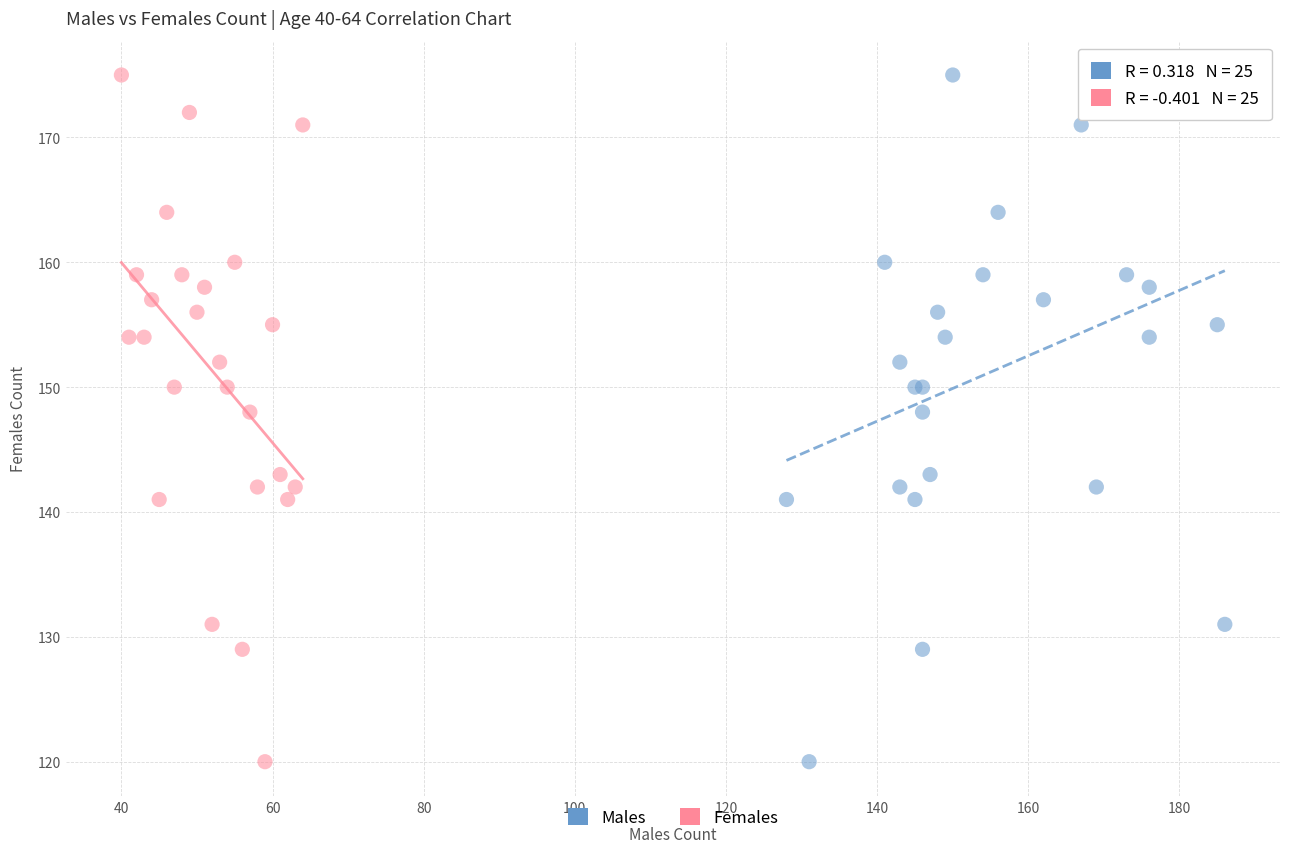

What are all the series names shown in the legend?

Males, Females